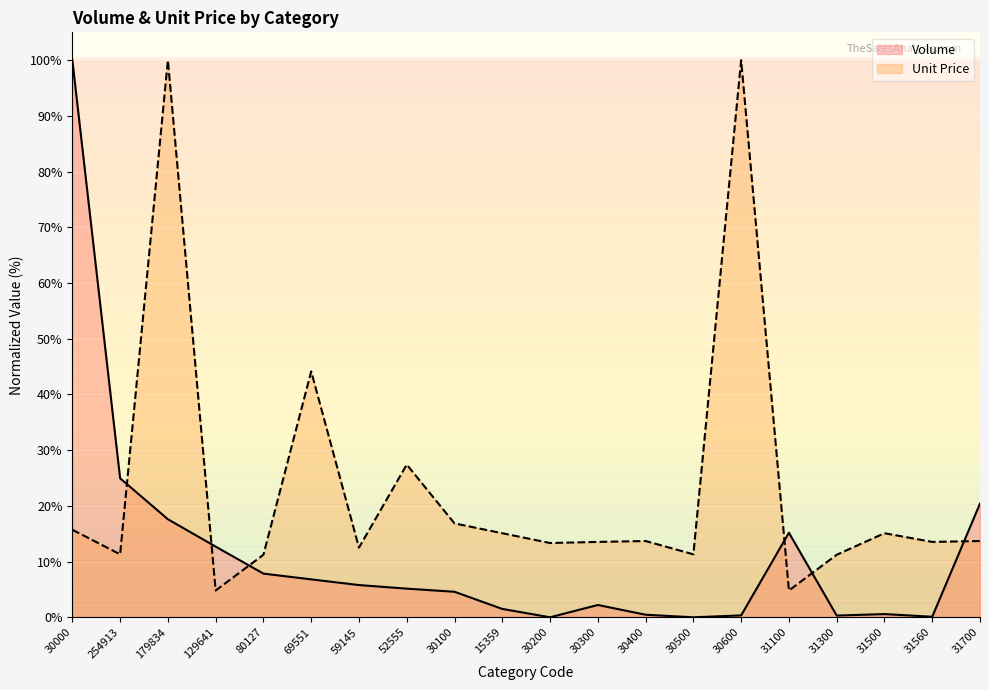

Rank the categories by Unit Price value from lowest to highest.

129641, 31100, 80127, 31300, 254913, 30500, 59145, 30200, 30300, 31560, 30400, 31700, 15359, 31500, 30000, 30100, 52555, 69551, 179834, 30600